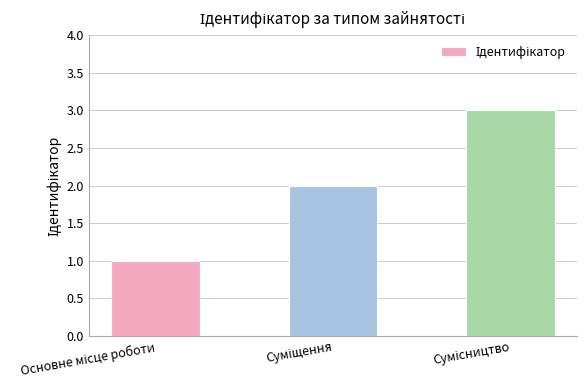

What is the greatest value displayed?

3